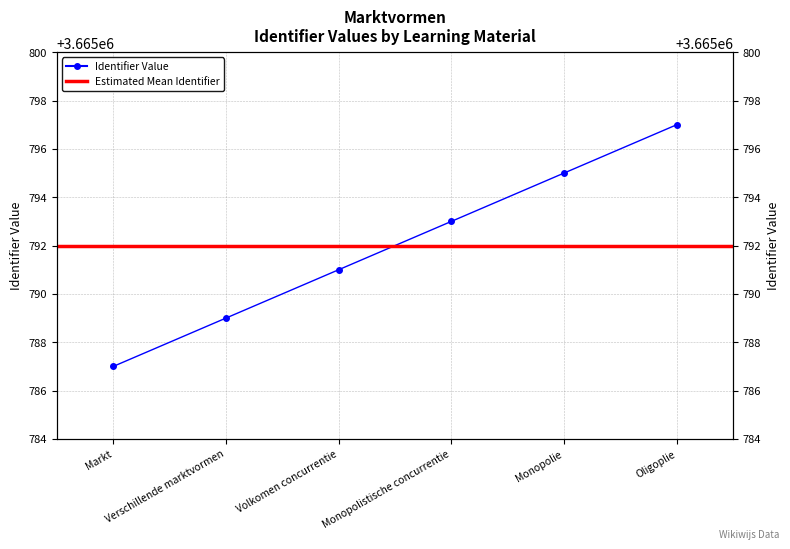

What is the ratio of the value at Volkomen concurrentie to the value at Markt?

1.0